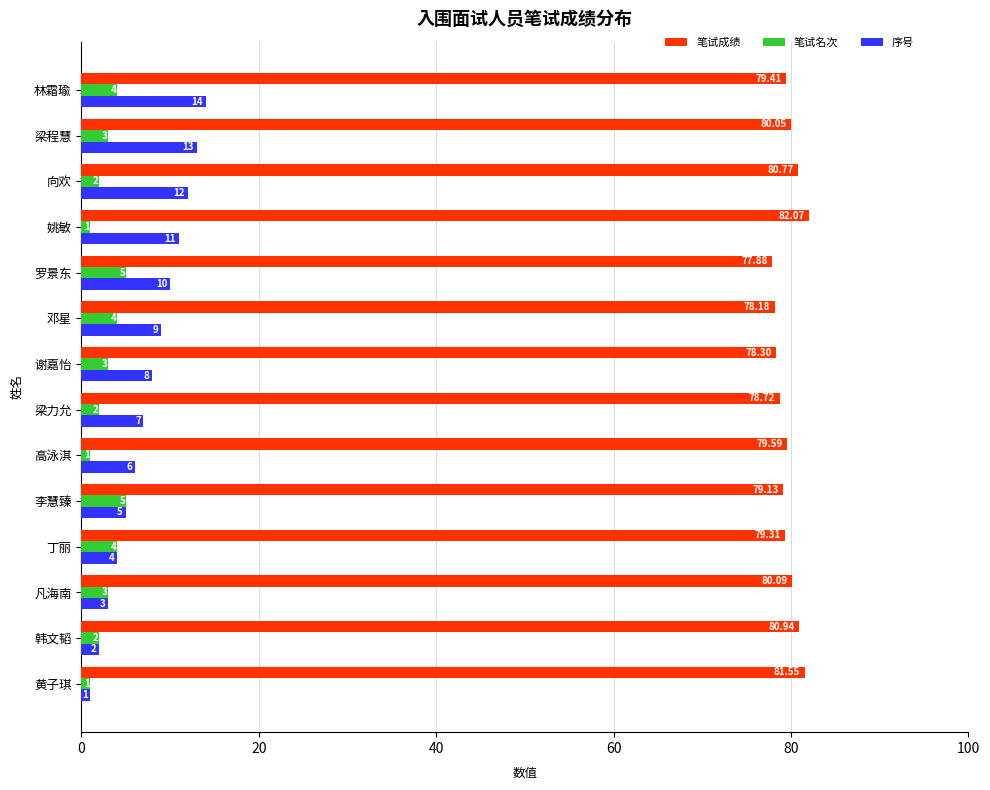

What is the average value of the 笔试成绩 series?

79.7